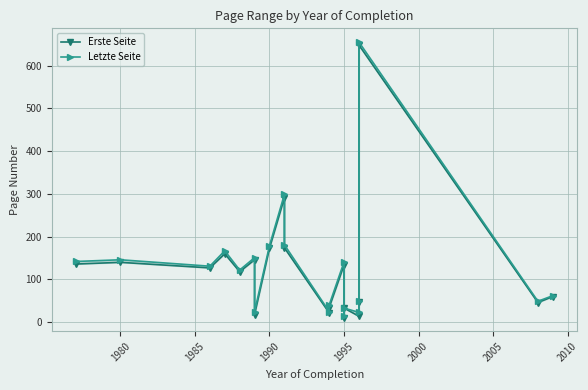

List the series in order of their overall mean, lowest first.

Erste Seite, Letzte Seite